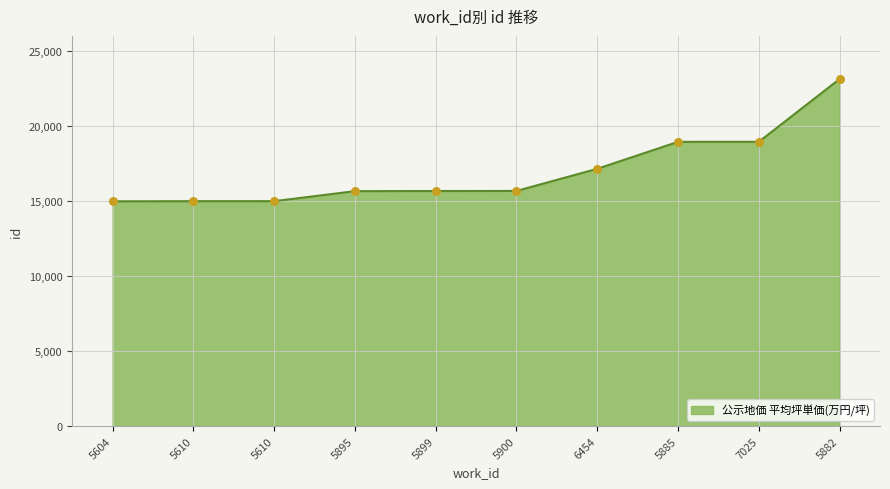

Between 5882 and 6454, which is larger?

5882